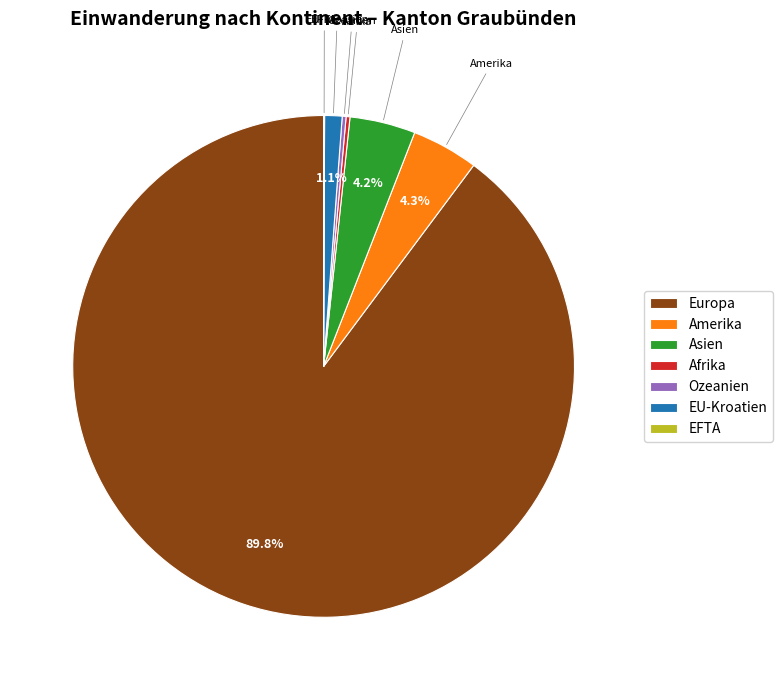

Which category has the biggest portion of the pie?

Europa